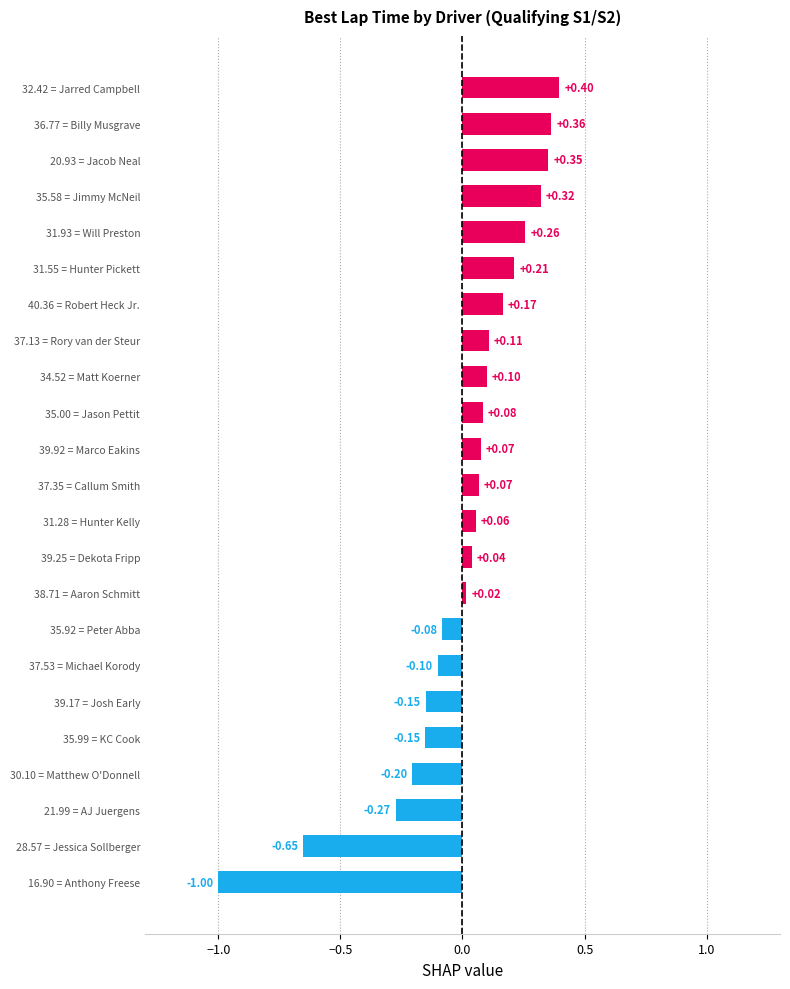

How many values are above zero?

15